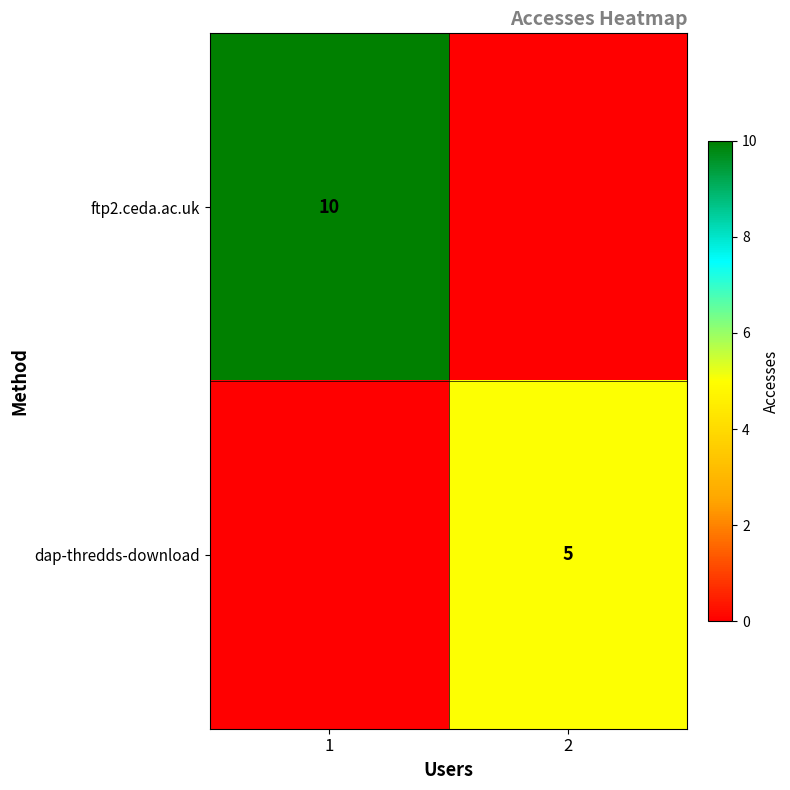

True or false: dap-thredds-download has a value of 2 at 2.

False